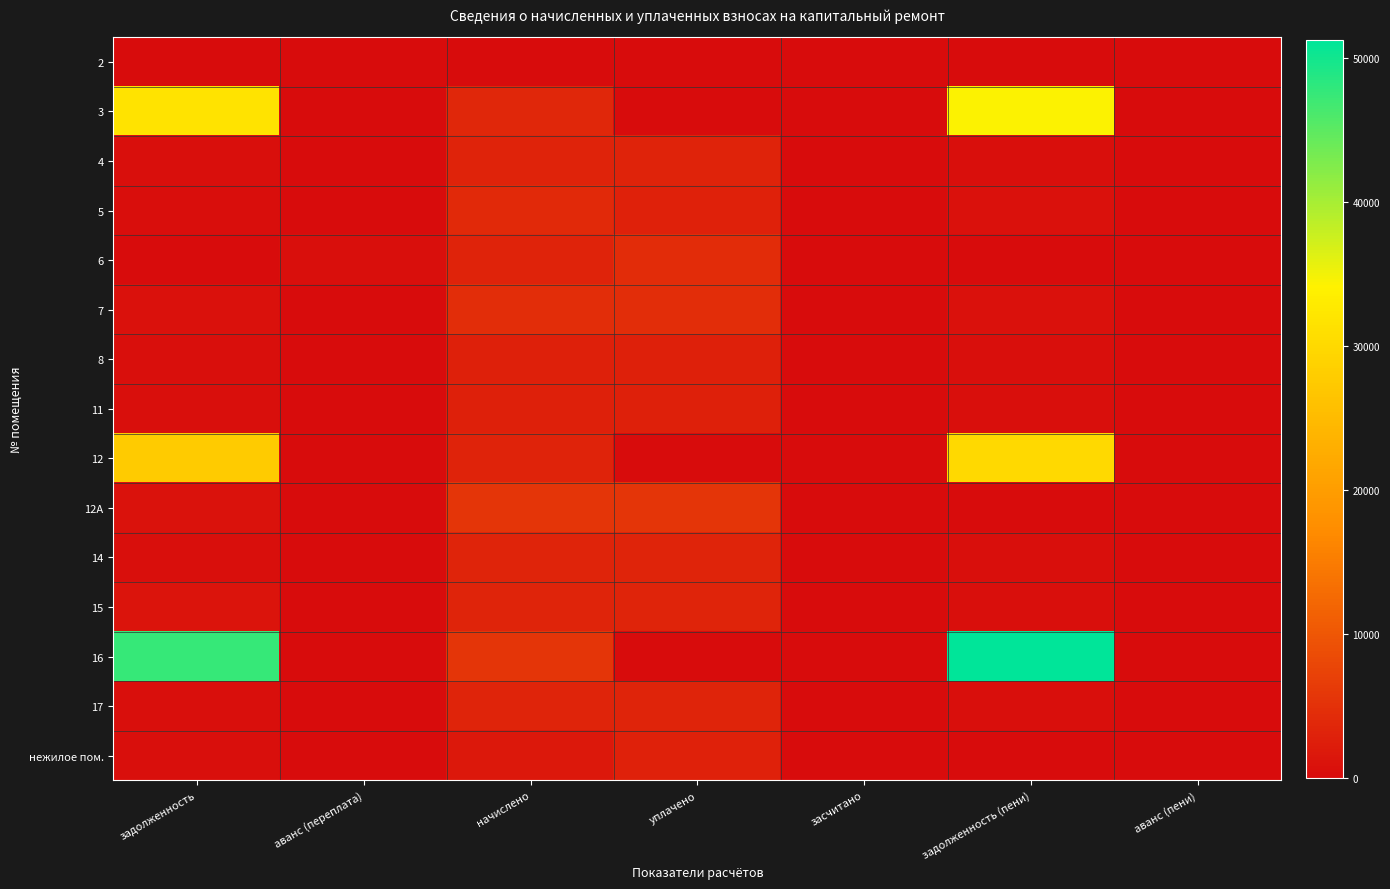

Reading left to right, extract all data points from this chart.

2: задолженность=0.0	аванс (переплата)=0.0	начислено=0.0	уплачено=0.0	засчитано=0.0	задолженность (пени)=0.0	аванс (пени)=0.0
3: задолженность=31748.0	аванс (переплата)=0.0	начислено=3736.5	уплачено=0.0	засчитано=0.0	задолженность (пени)=34258.9	аванс (пени)=0.0
4: задолженность=530.0	аванс (переплата)=0.0	начислено=3180.0	уплачено=3180.0	засчитано=0.0	задолженность (пени)=530.0	аванс (пени)=0.0
5: задолженность=321.7	аванс (переплата)=0.0	начислено=3838.3	уплачено=2876.8	засчитано=0.0	задолженность (пени)=639.7	аванс (пени)=0.0
6: задолженность=0.0	аванс (переплата)=531.8	начислено=3180.0	уплачено=4311.8	засчитано=0.0	задолженность (пени)=0.0	аванс (пени)=71.8
7: задолженность=735.6	аванс (переплата)=0.0	начислено=4413.8	уплачено=4413.8	засчитано=0.0	задолженность (пени)=735.6	аванс (пени)=0.0
8: задолженность=454.2	аванс (переплата)=0.0	начислено=2725.3	уплачено=2725.3	засчитано=0.0	задолженность (пени)=454.2	аванс (пени)=0.0
11: задолженность=453.5	аванс (переплата)=0.0	начислено=2703.0	уплачено=2700.0	засчитано=0.0	задолженность (пени)=455.0	аванс (пени)=0.0
12: задолженность=27706.4	аванс (переплата)=0.0	начислено=3180.0	уплачено=0.0	засчитано=0.0	задолженность (пени)=29855.9	аванс (пени)=0.0
12A: задолженность=912.7	аванс (переплата)=0.0	начислено=5476.0	уплачено=5476.0	засчитано=0.0	задолженность (пени)=0.0	аванс (пени)=0.0
14: задолженность=543.8	аванс (переплата)=0.0	начислено=3262.7	уплачено=3262.7	засчитано=0.0	задолженность (пени)=543.8	аванс (пени)=0.0
15: задолженность=1084.4	аванс (переплата)=0.0	начислено=3253.1	уплачено=3253.1	засчитано=0.0	задолженность (пени)=543.3	аванс (пени)=0.0
16: задолженность=47544.2	аванс (переплата)=0.0	начислено=5456.9	уплачено=0.0	засчитано=0.0	задолженность (пени)=51232.8	аванс (пени)=0.0
17: задолженность=540.1	аванс (переплата)=0.0	начислено=3240.4	уплачено=3240.4	засчитано=0.0	задолженность (пени)=540.1	аванс (пени)=0.0
нежилое пом.: задолженность=436.4	аванс (переплата)=0.0	начислено=1777.6	уплачено=2828.2	засчитано=0.0	задолженность (пени)=0.0	аванс (пени)=174.4